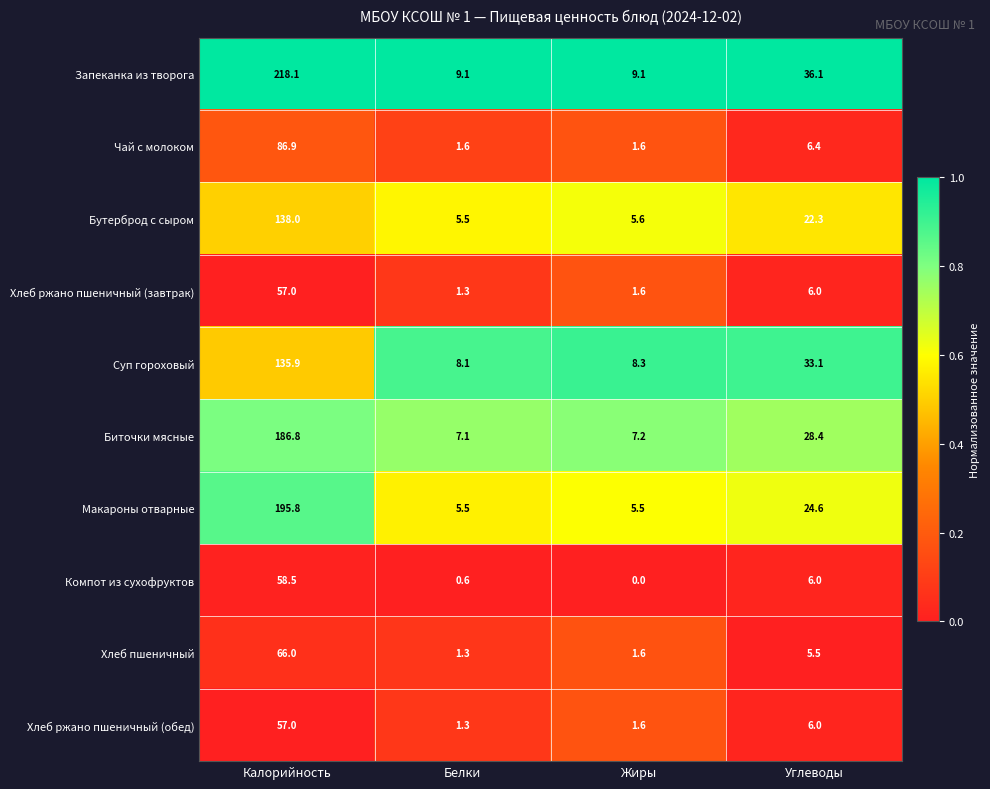

What is the difference between the Бутерброд с сыром values at Жиры and Углеводы?

16.7